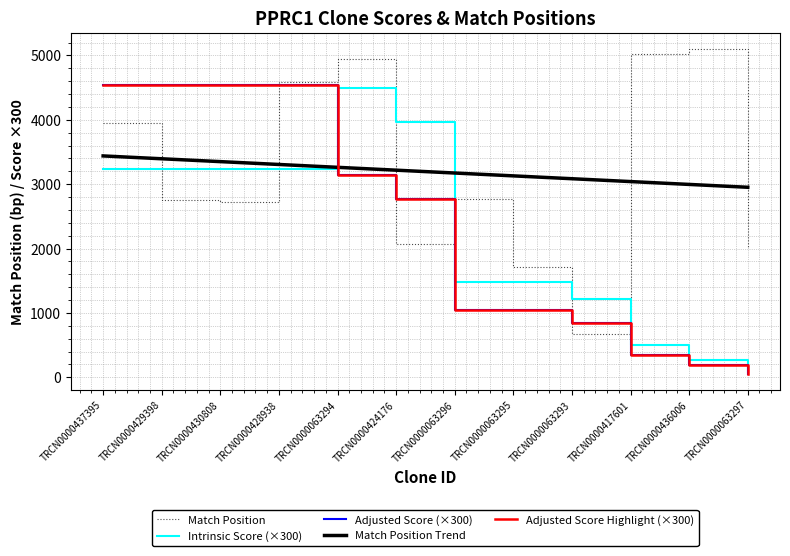

Reading left to right, list all the values displayed in this chart.

Match Position: 3956.0	2756.0	2731.0	4587.0	4945.0	2073.0	2764.0	1717.0	668.0	5028.0	5098.0	2026.0
Intrinsic Score (×300): 3240.0	3240.0	3240.0	3240.0	4500.0	3960.0	1485.0	1485.0	1215.0	495.0	264.0	79.2
Adjusted Score (×300): 4536.0	4536.0	4536.0	4536.0	3150.0	2772.0	1039.5	1039.5	850.5	346.5	184.8	55.4
Match Position Trend: 3439.2	3395.0	3350.7	3306.4	3262.2	3217.9	3173.6	3129.3	3085.1	3040.8	2996.5	2952.3
Adjusted Score Highlight (×300): 4536.0	4536.0	4536.0	4536.0	3150.0	2772.0	1039.5	1039.5	850.5	346.5	184.8	55.4